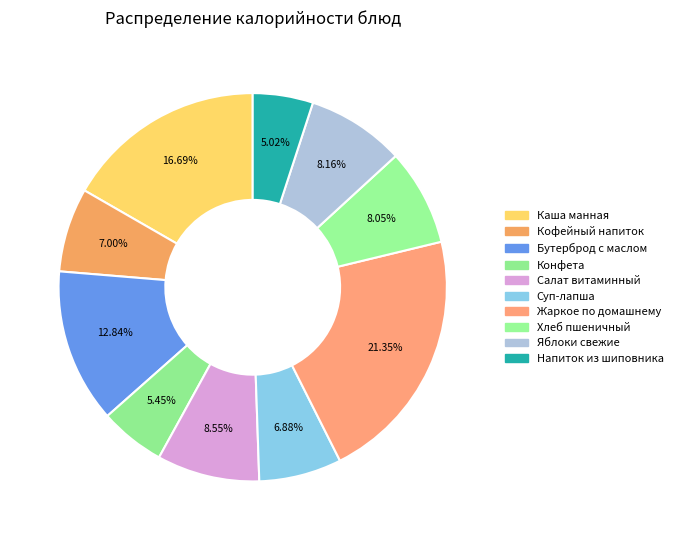

Is it true that Кофейный напиток is 1% of the pie?

False